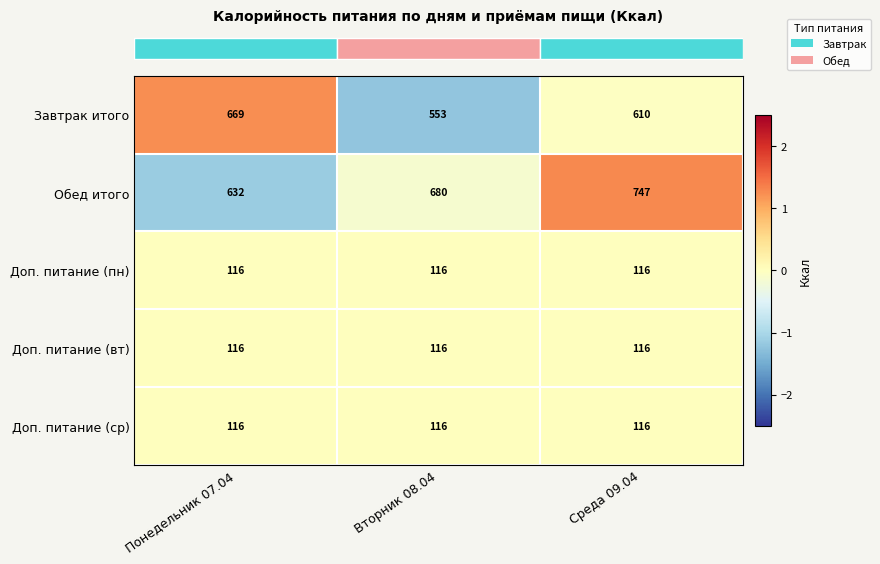

What is the total value across all series at Понедельник 07.04?

1649